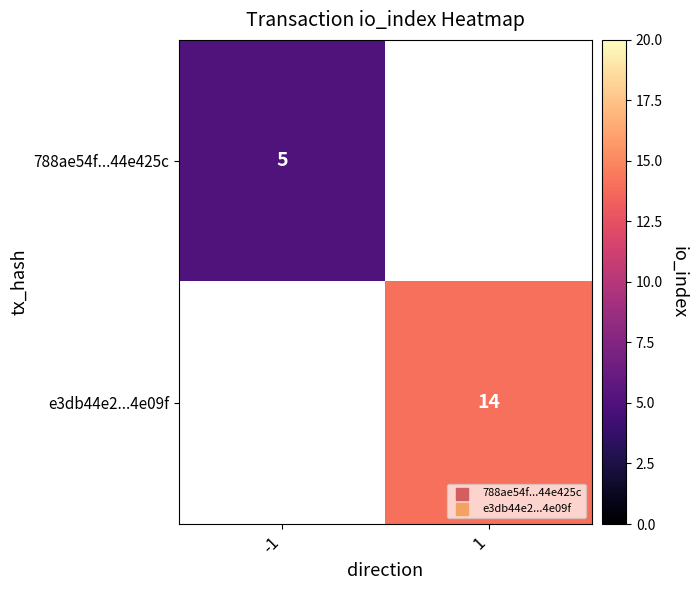

The value of e3db44e2...4e09f at 1 is 14. True or false?

True